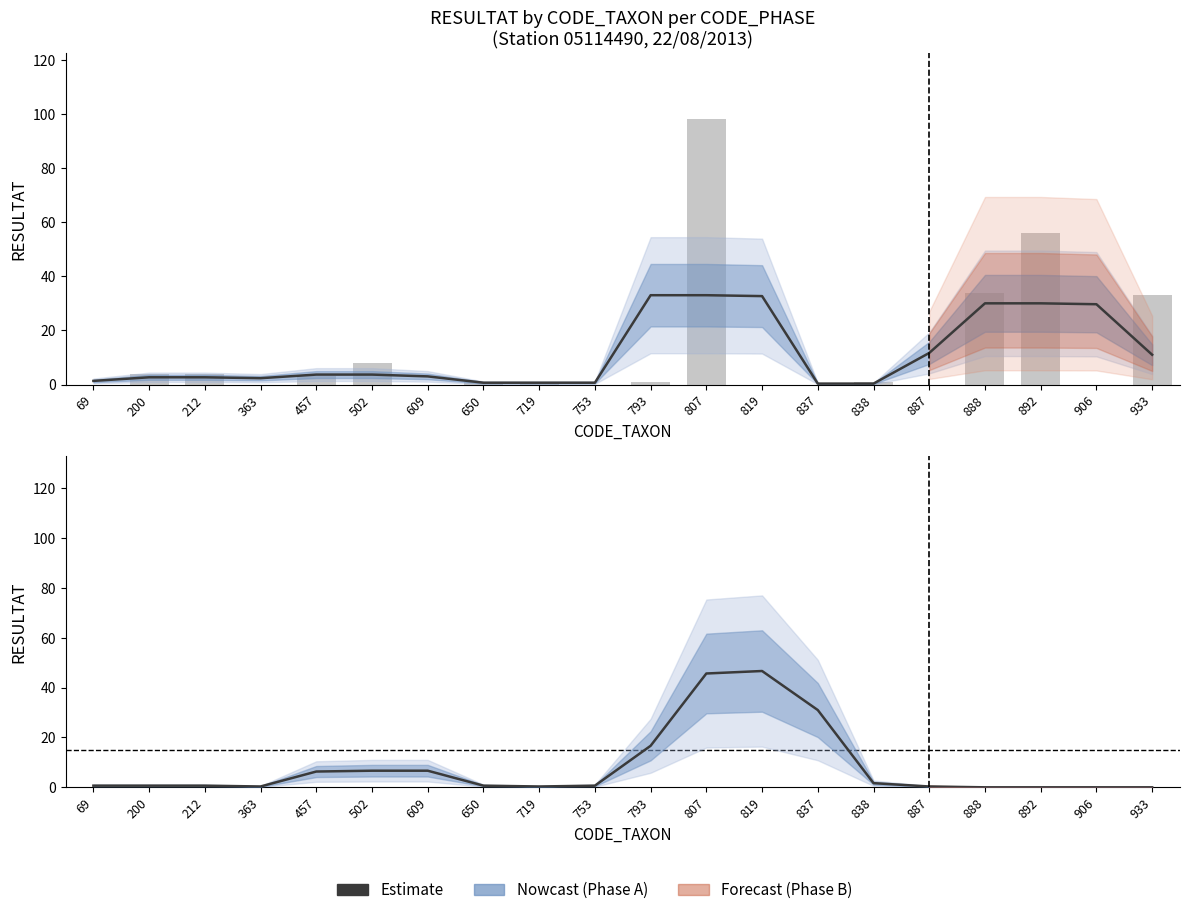

At 650, list the series in order from largest to smallest.

Phase A, Phase B